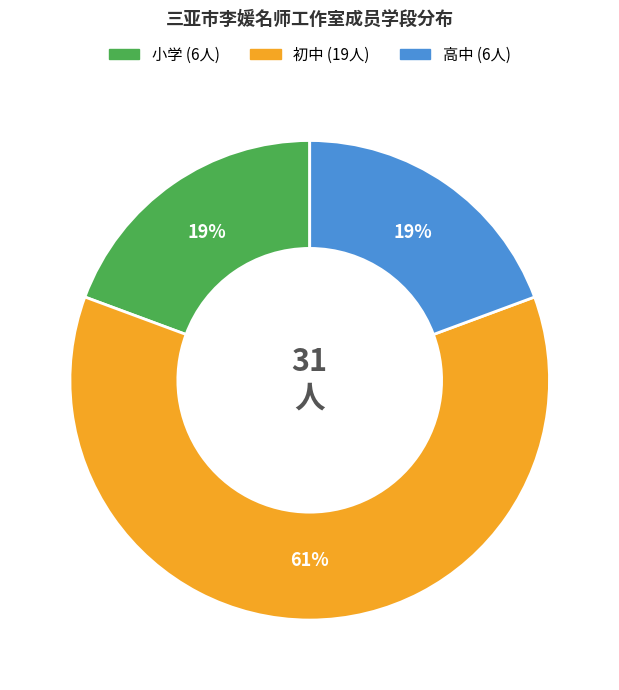

To the nearest percent, what portion does 高中 represent?

19%